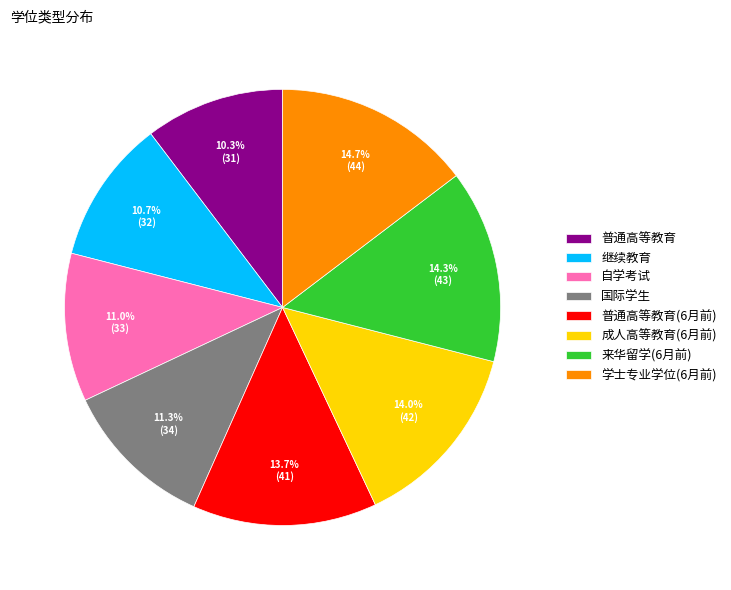

Does any single category account for the majority?

No